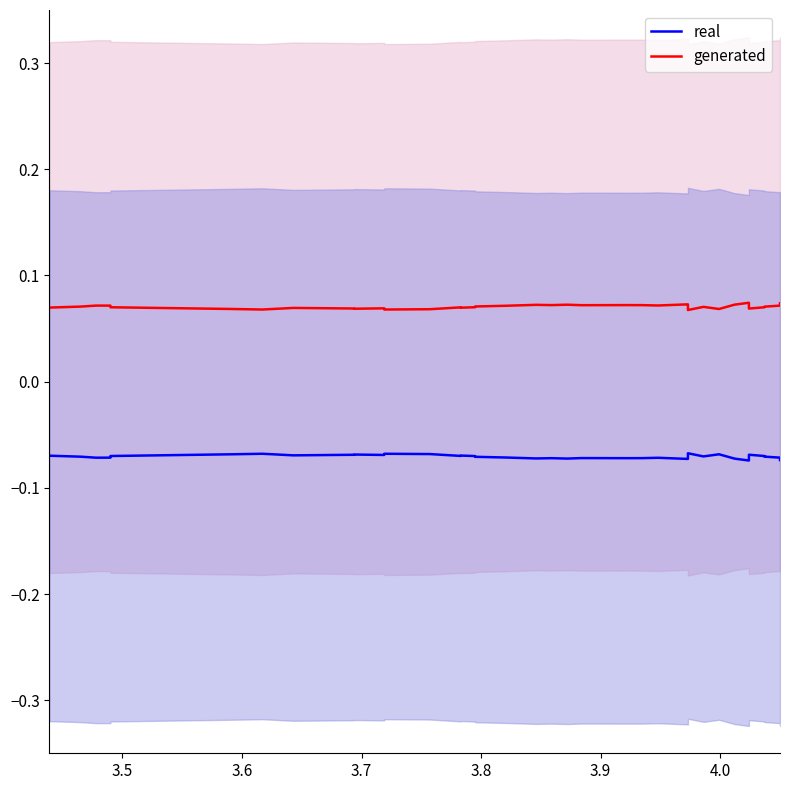

At how many categories does at least one series exceed 0?

39